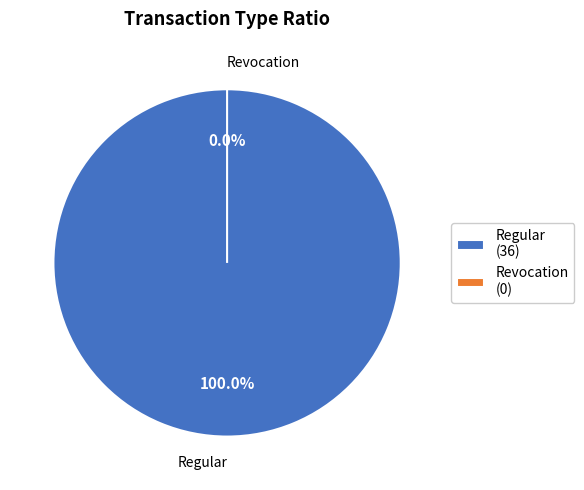

The Revocation slice represents 1% of the pie. True or false?

False